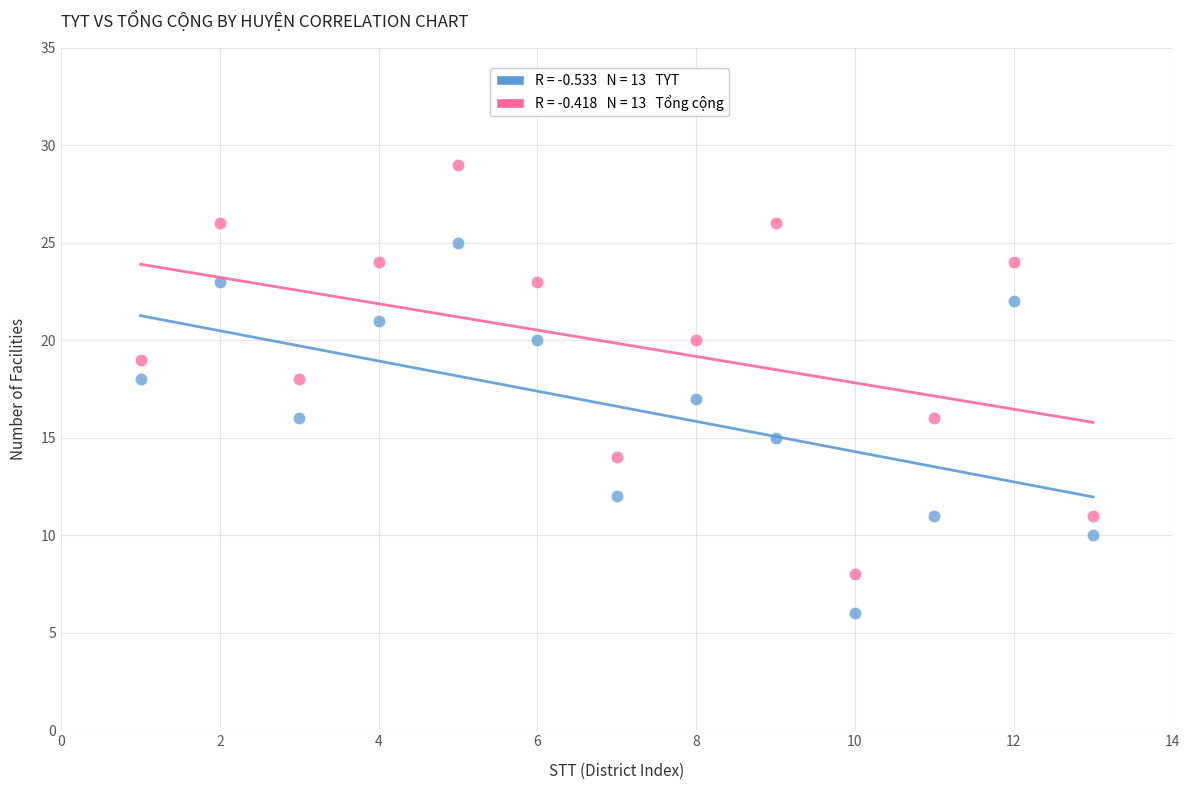

Across all data points, what is the range of X values (max minus min)?

12